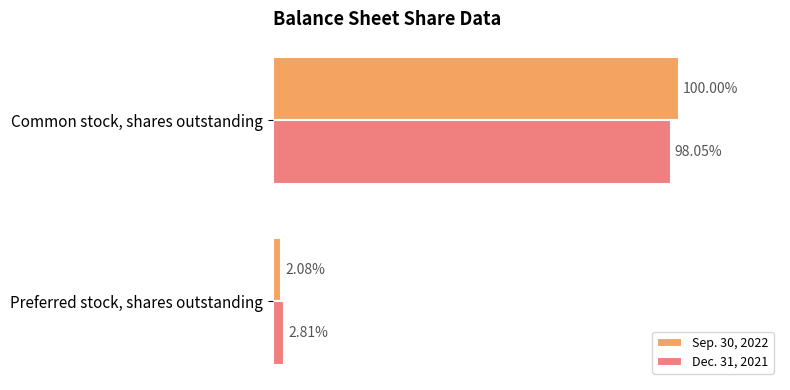

How many Dec. 31, 2021 values are between 2218732 and 77341921?

2